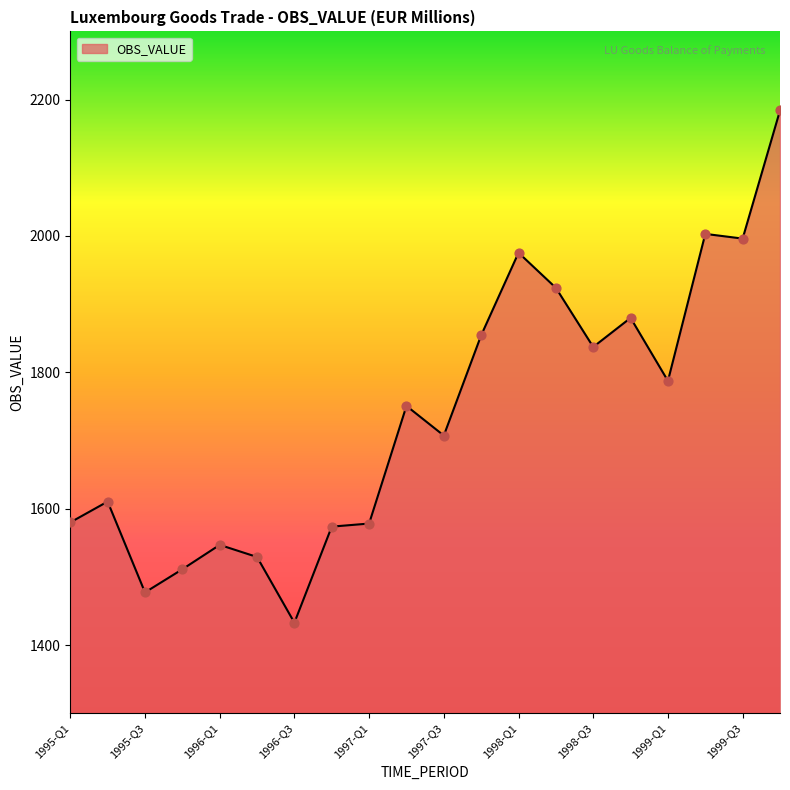

What is the difference between the maximum and minimum values?

751.2